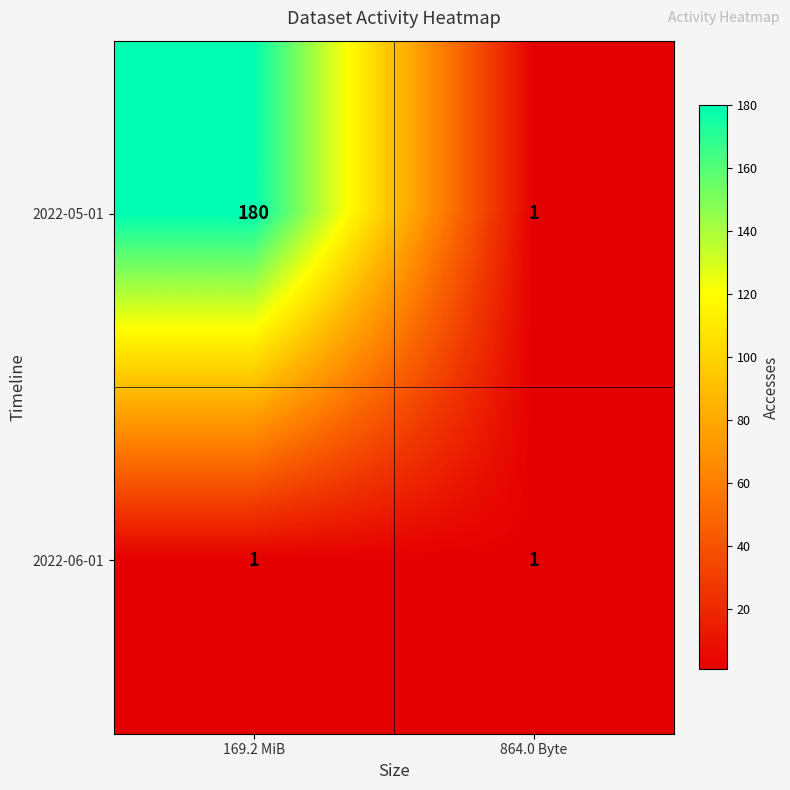

Rank the series by their maximum value, from highest to lowest.

2022-05-01, 2022-06-01